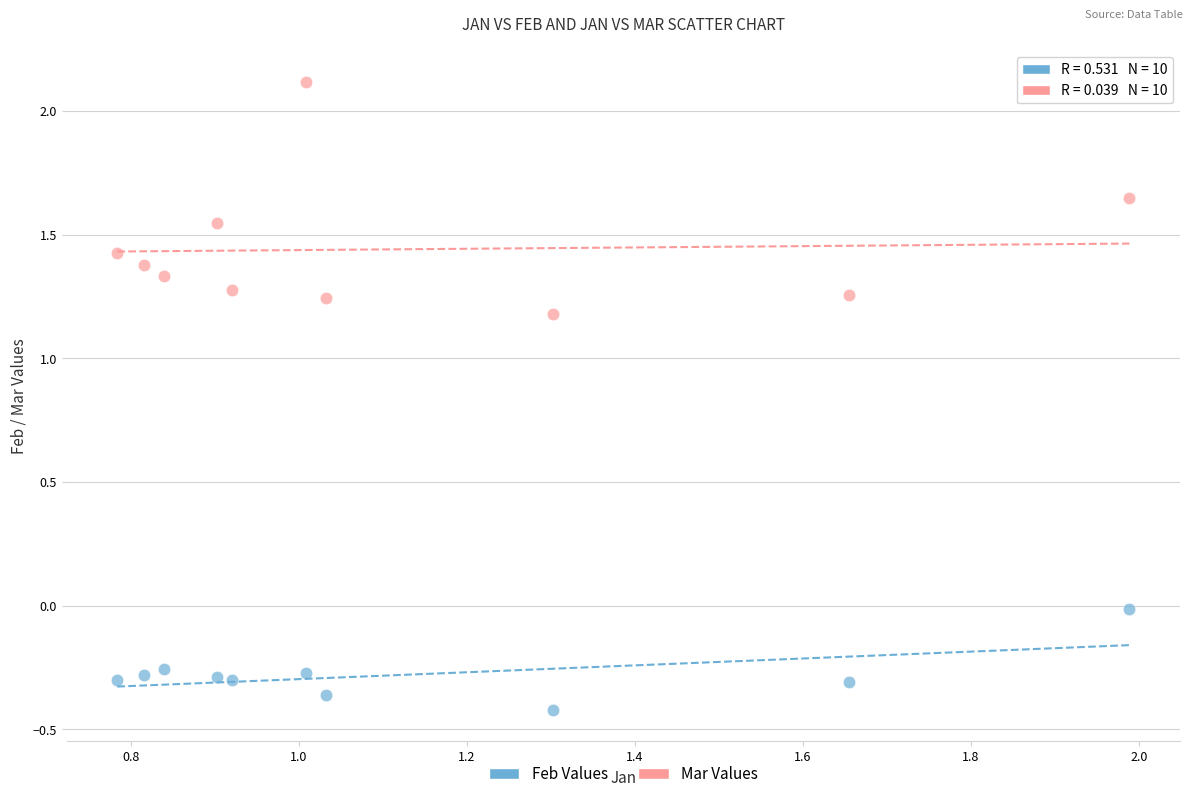

Which series contains the highest Y value?

Mar Values